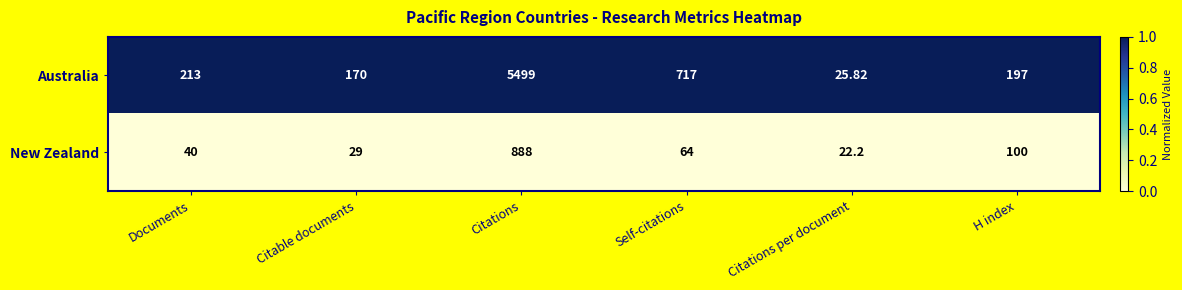

At which category is the sum across all series the highest?

Citations